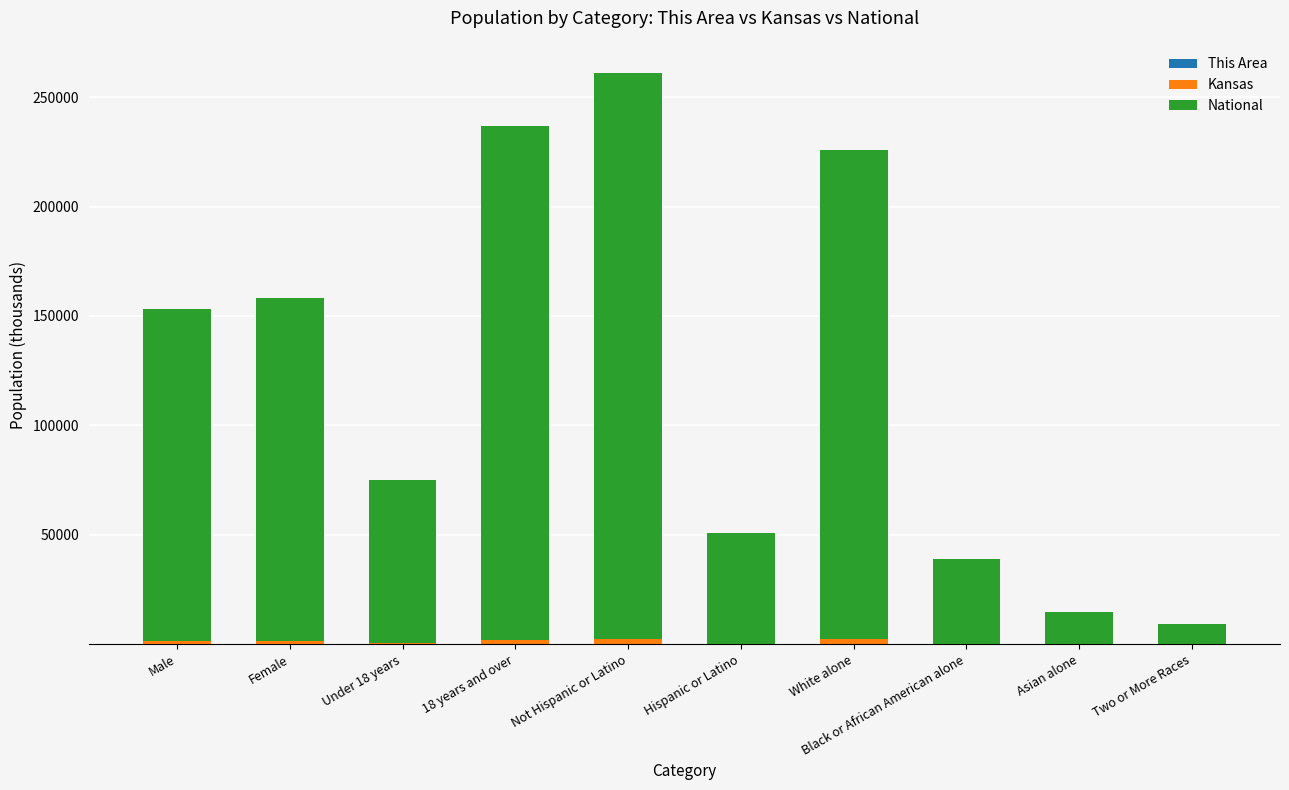

At which category is the sum across all series the highest?

Not Hispanic or Latino